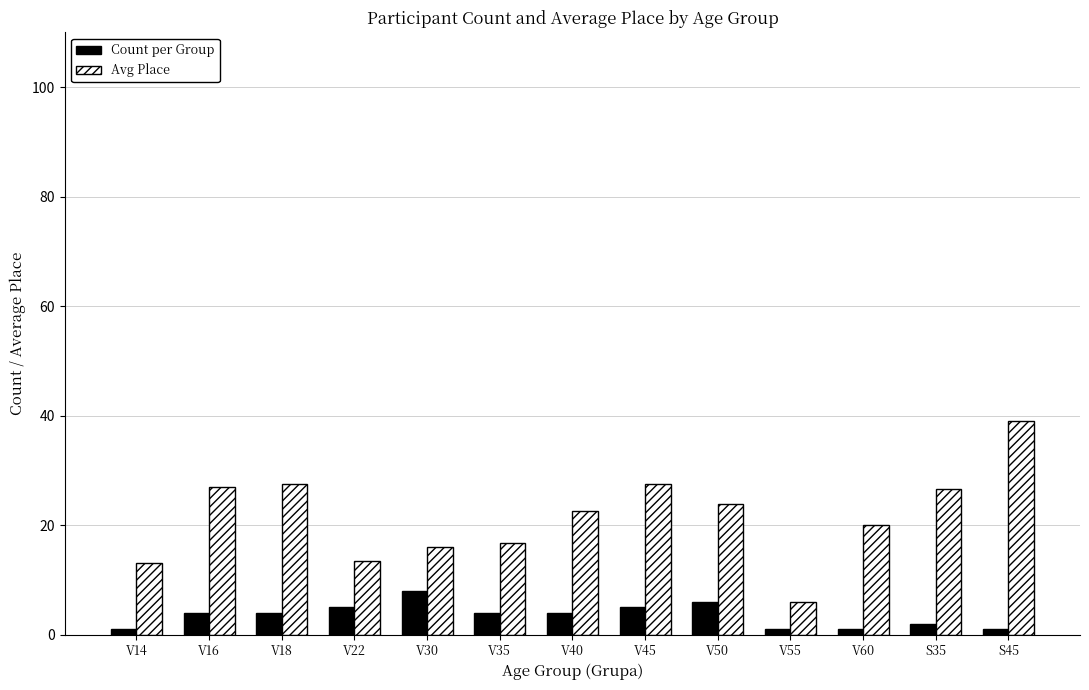

Rank the series by their average value, from lowest to highest.

Count per Group, Avg Place